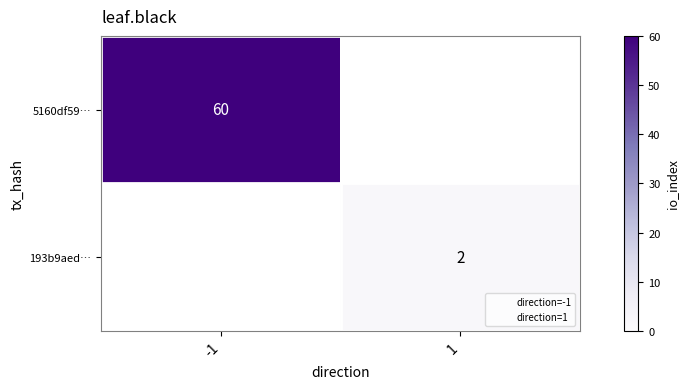

What is the maximum value shown in the chart?

60.0